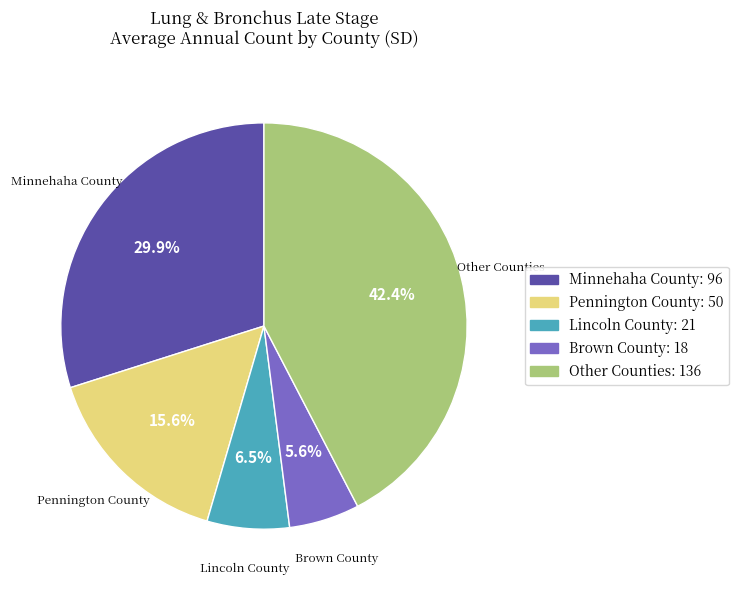

Is Brown County: 18 the majority of the pie?

No